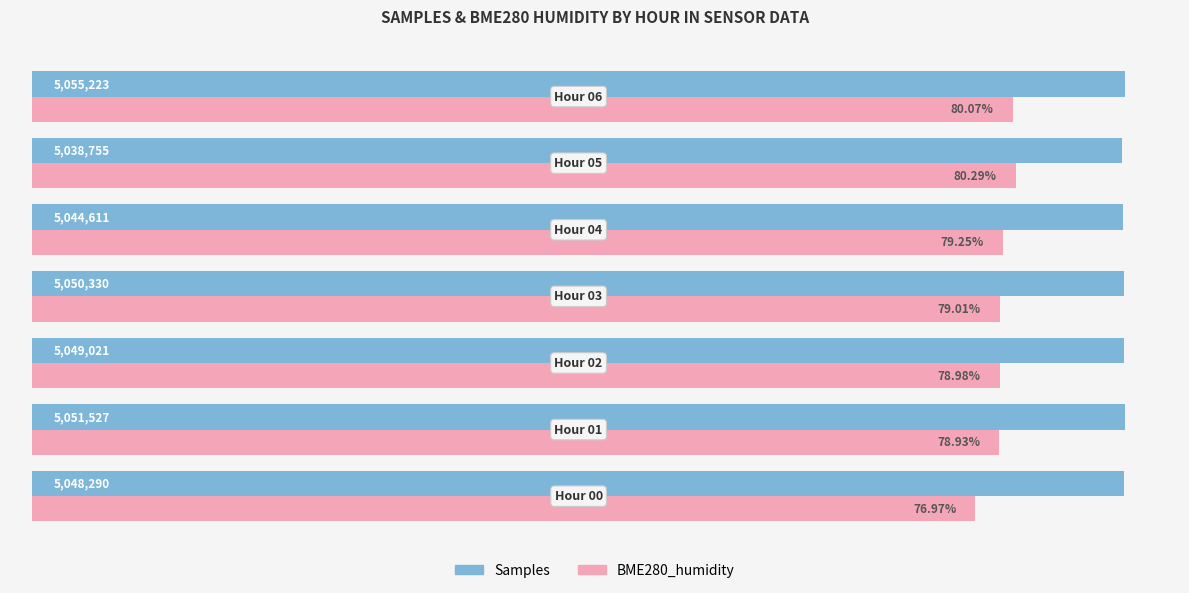

Are the bars grouped side by side (vs. stacked)?

Yes